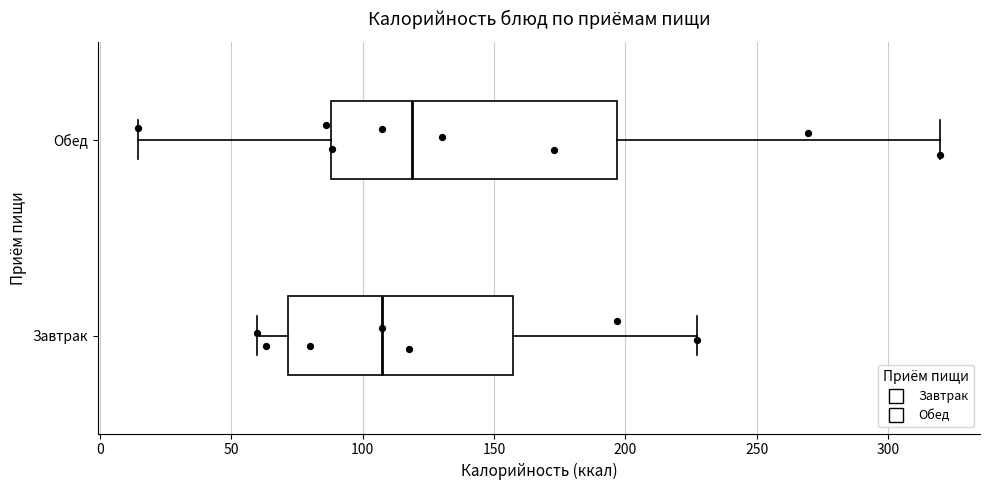

Reading bottom to top, transcribe this box plot: for each box, give where its median line is, the range the box spans, and where its two whiskers end, as read against the x-axis. The values are not printed on the chart, so give them approximately, as read against the axis.

Завтрак: median 105, box 70 to 155, whiskers 60 to 225
Обед: median 120, box 90 to 195, whiskers 15 to 320